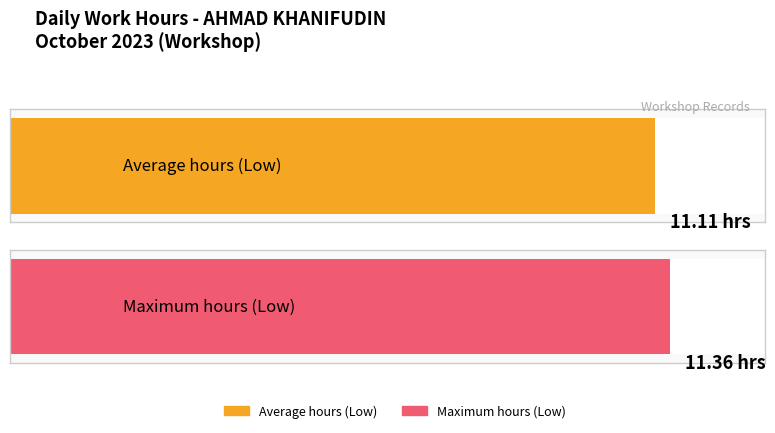

Is it true that the value at 7 is 11.4?

True